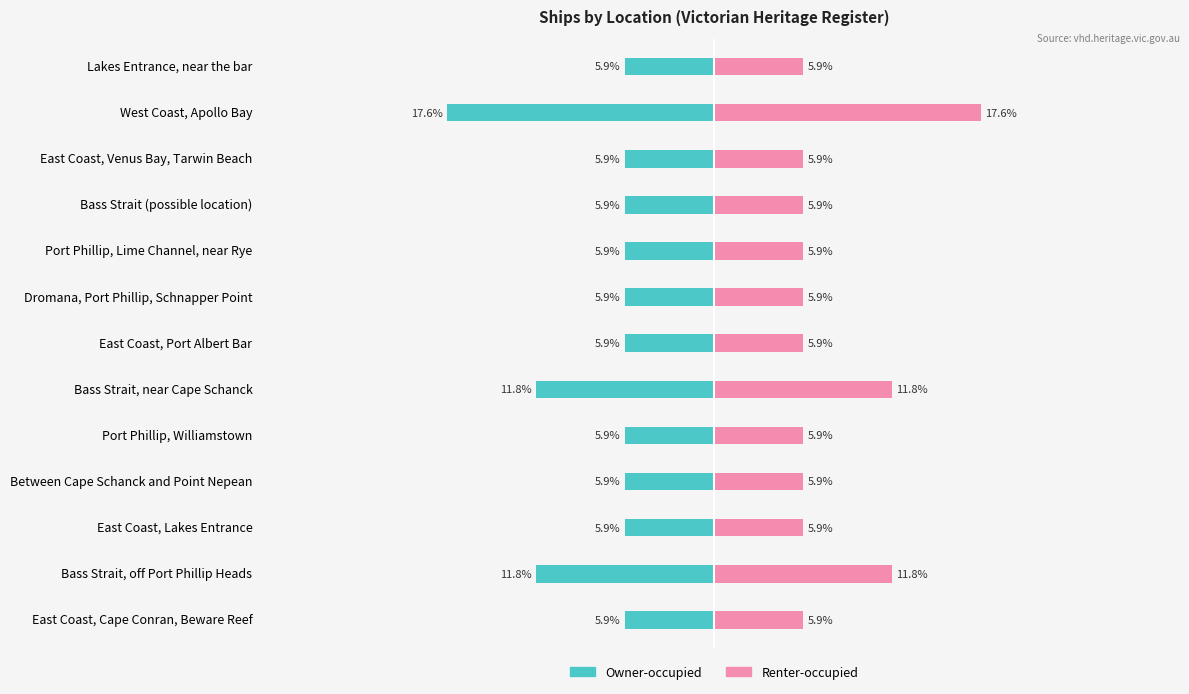

What is the sum of the Renter-occupied values at Dromana, Port Phillip, Schnapper Point and Bass Strait, near Cape Schanck?

17.6